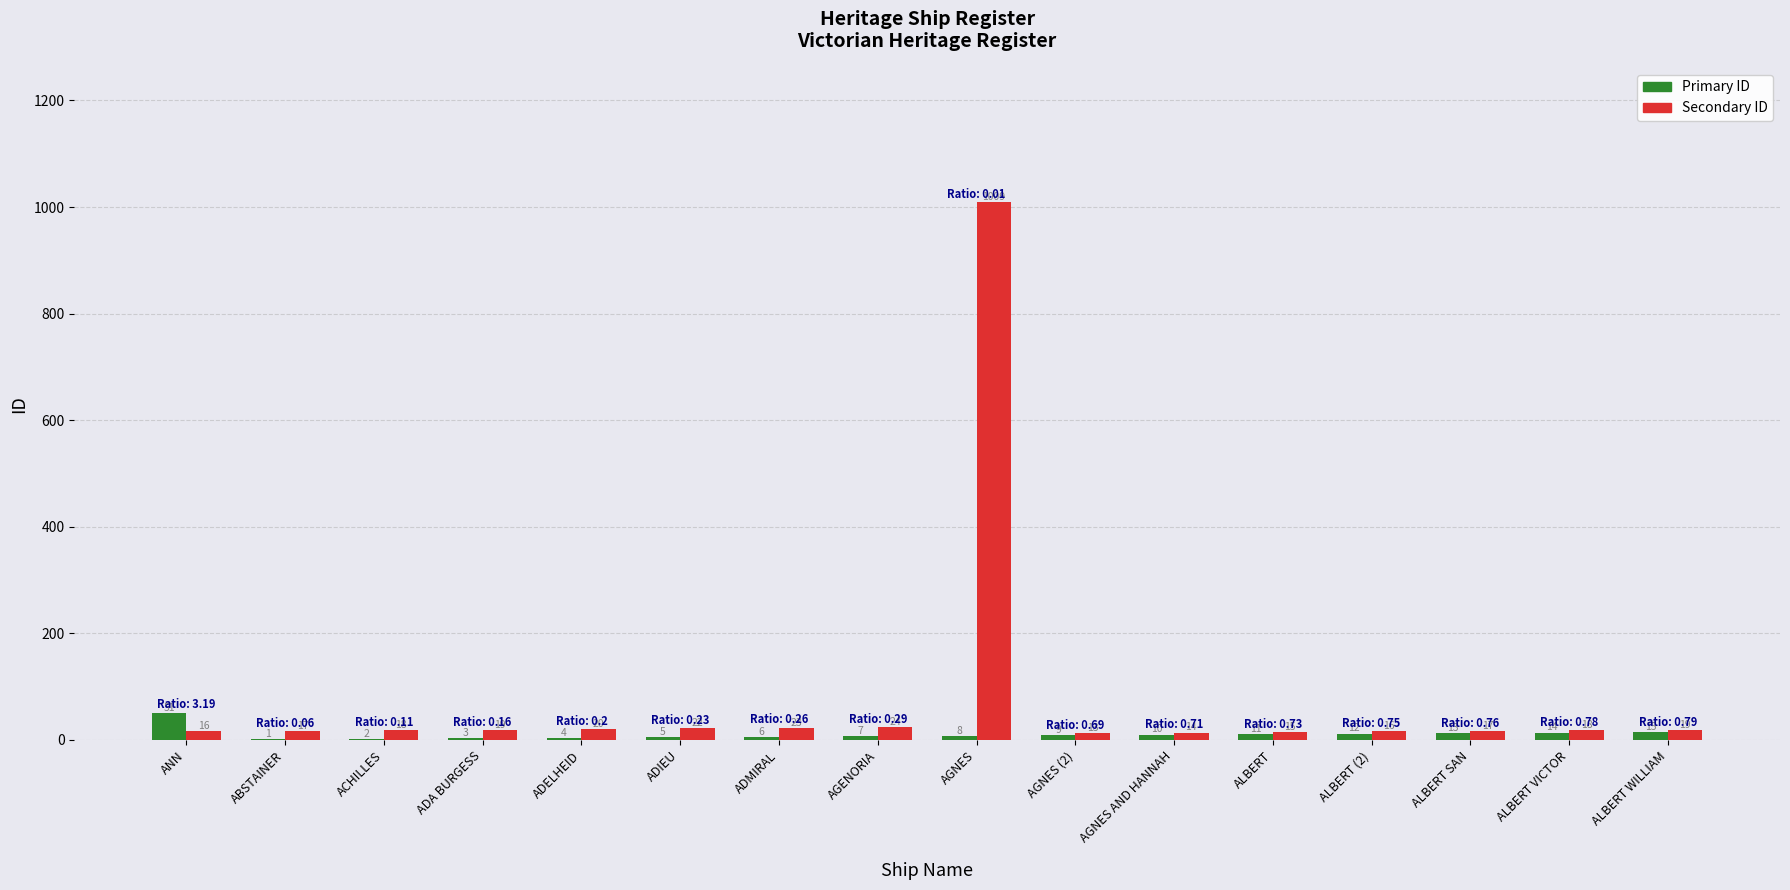

At which label does Primary ID first exceed 9?

ANN